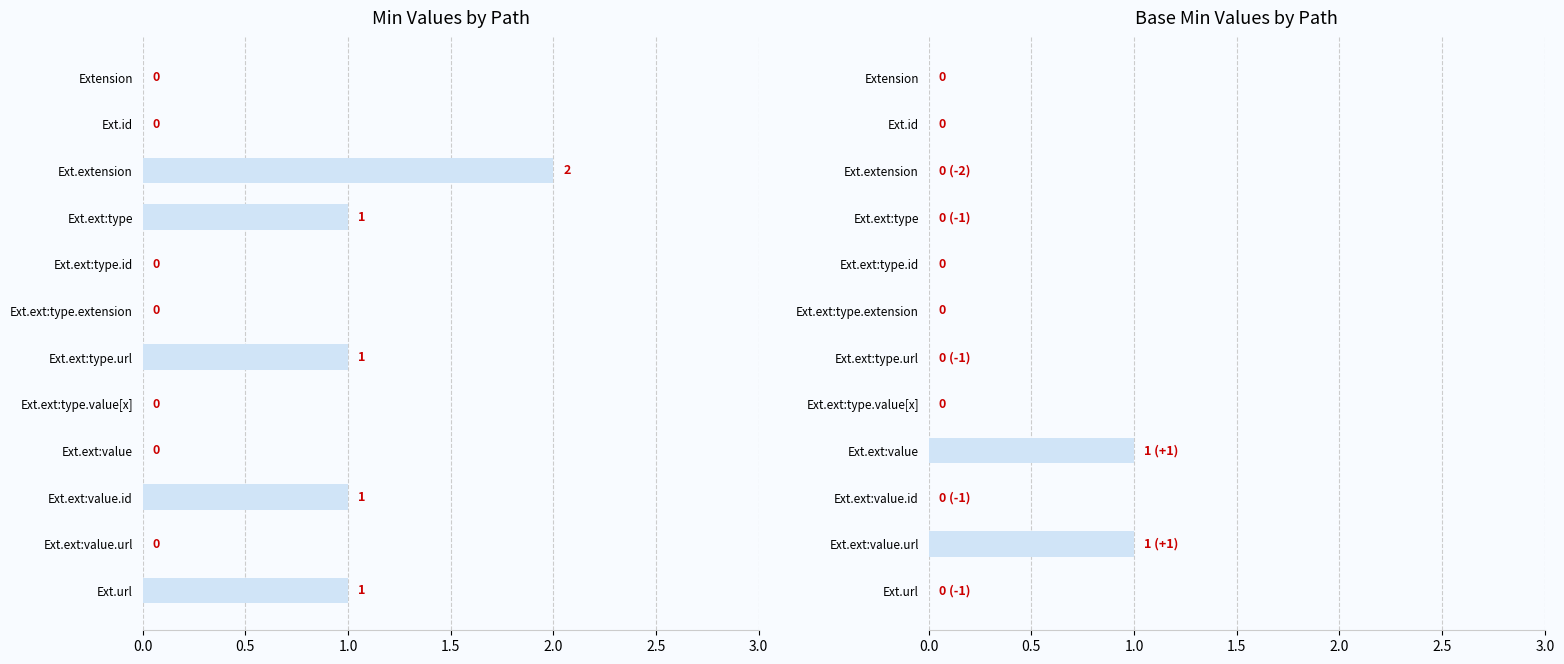

The Min series shows 2 at Ext.extension. True or false?

True